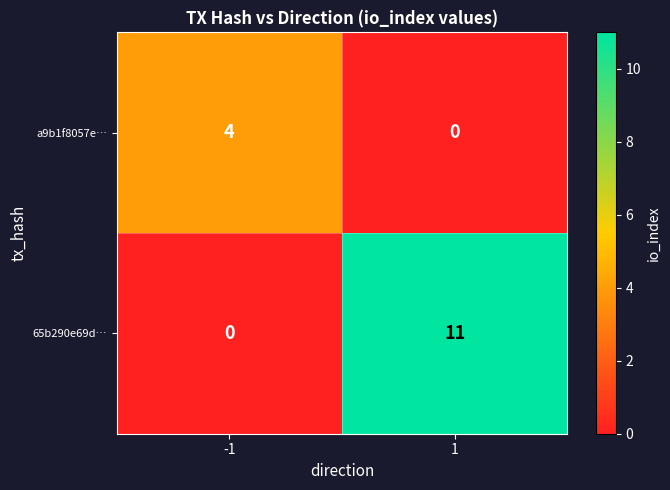

Rank the series by their average value, from lowest to highest.

a9b1f8057e…, 65b290e69d…